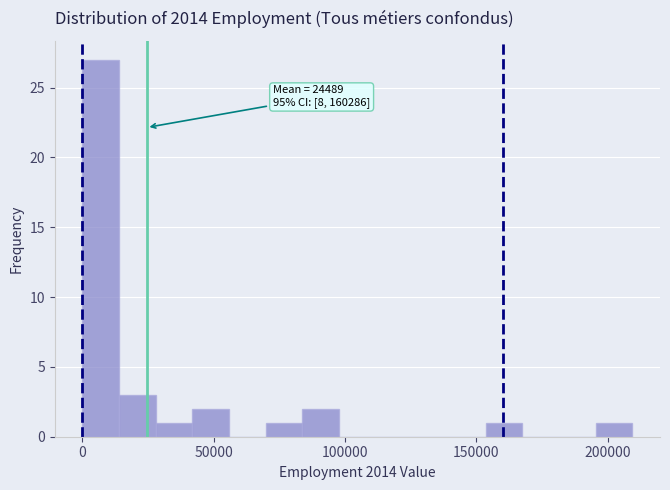

Read against the x-axis, roughly where is the centre of the tallest bar?

5000